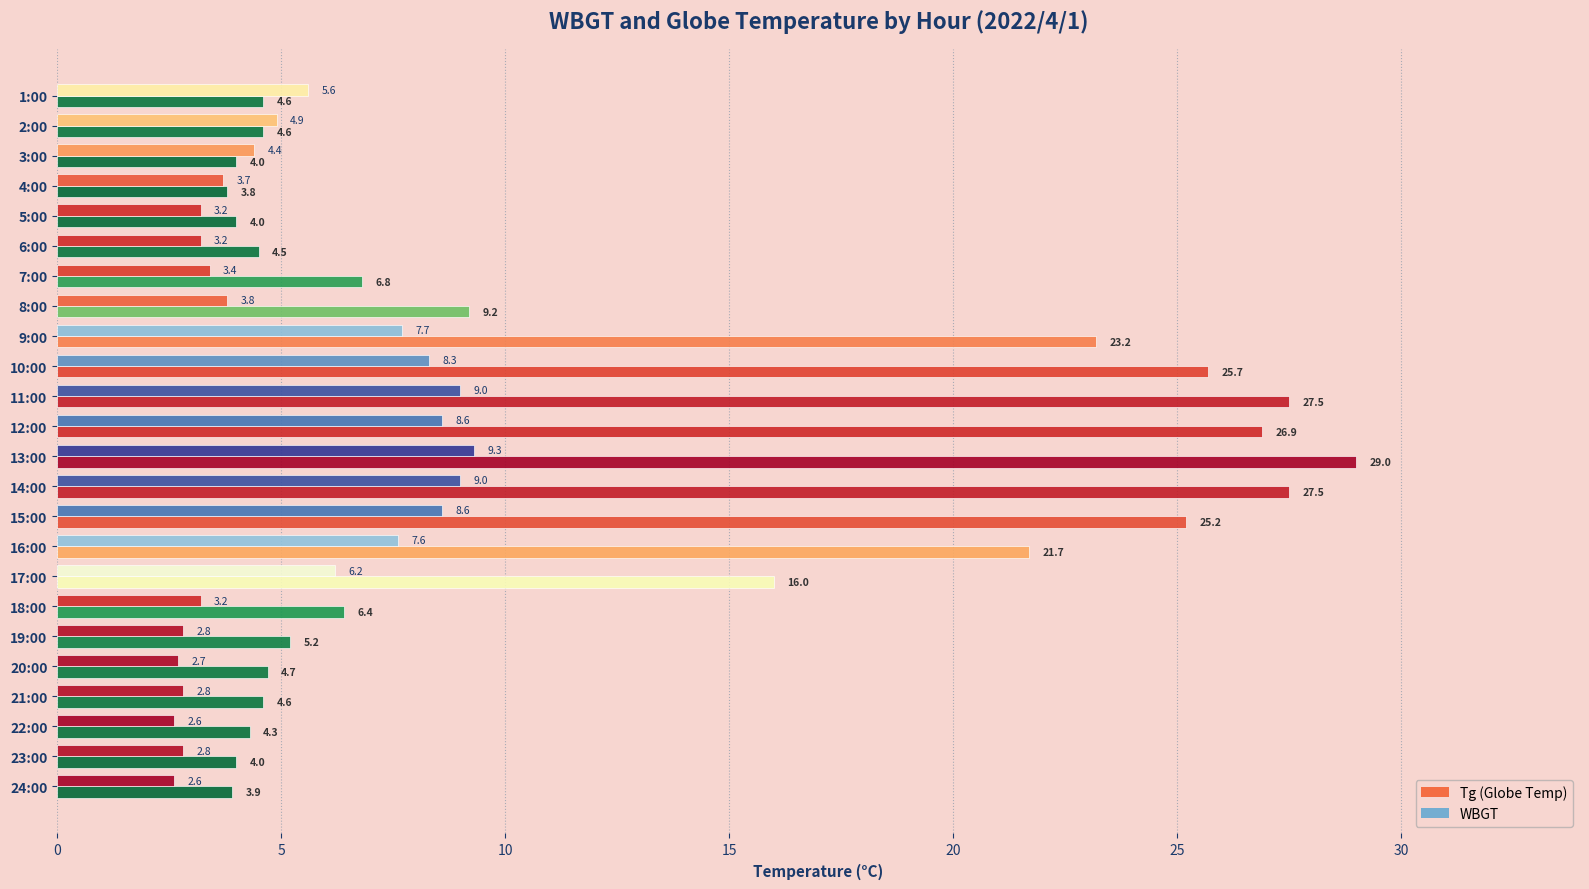

How many series are shown in this chart?

2